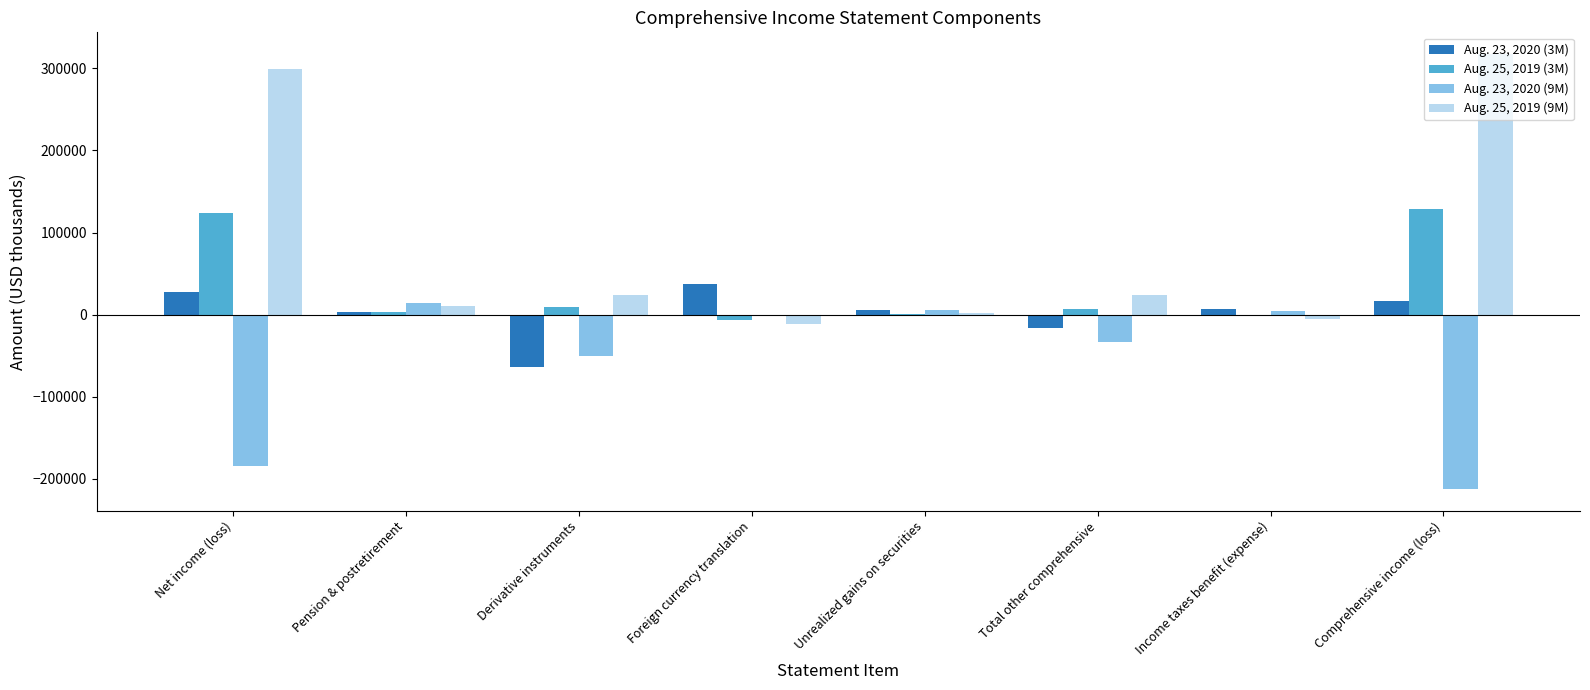

How many distinct data groups are displayed?

4